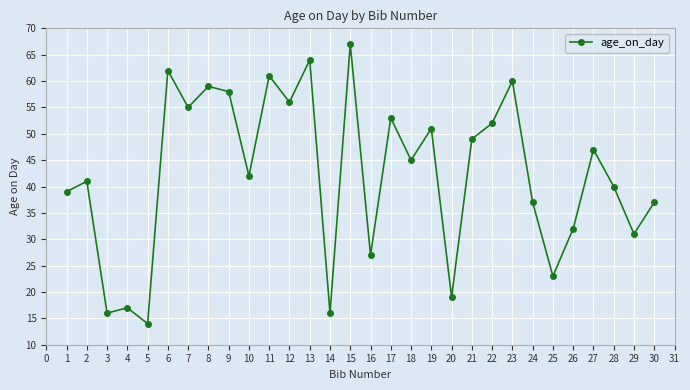

Where does the data first go above 45?

6